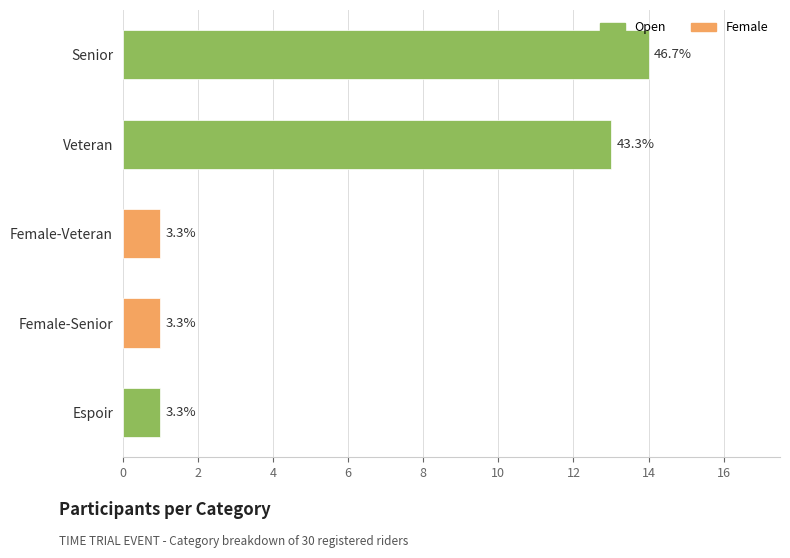

Which has a higher value, Female-Senior or Female-Veteran?

Female-Senior